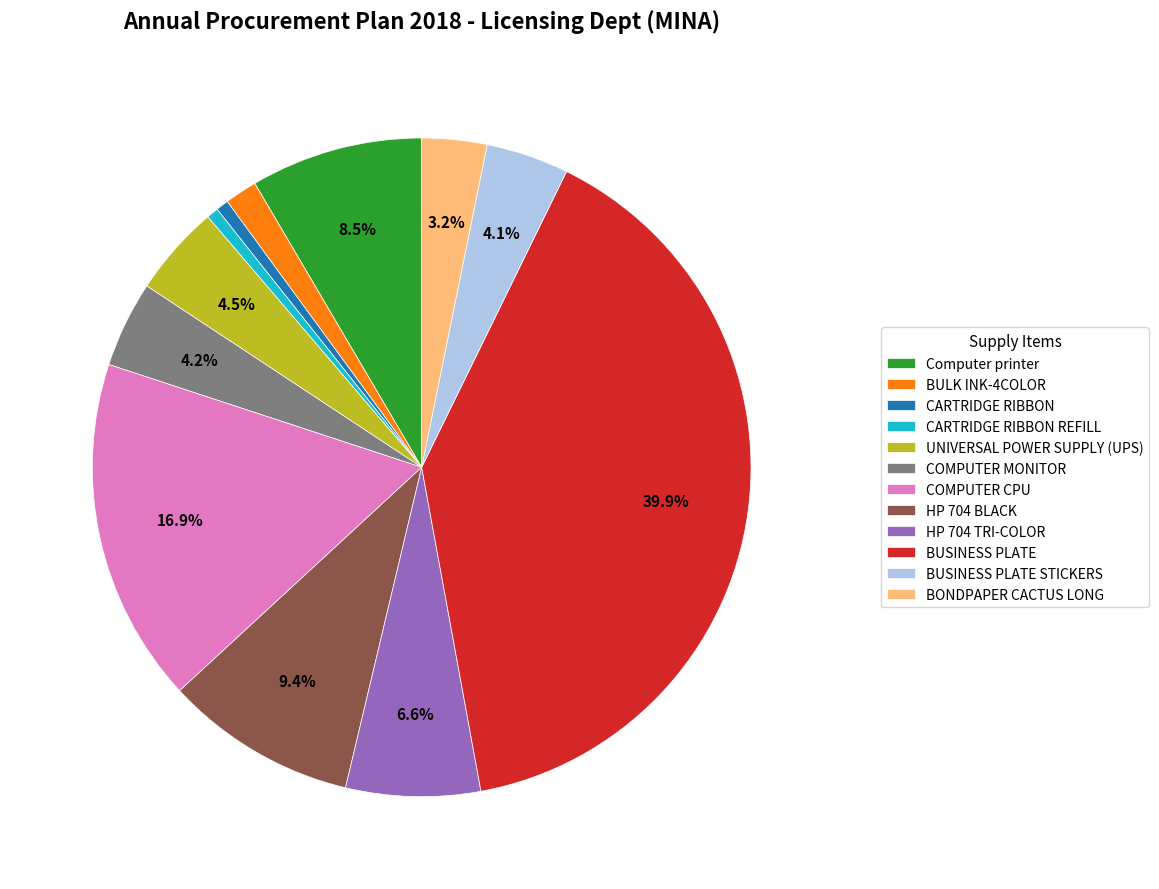

To the nearest percent, what is the average slice percentage?

8%